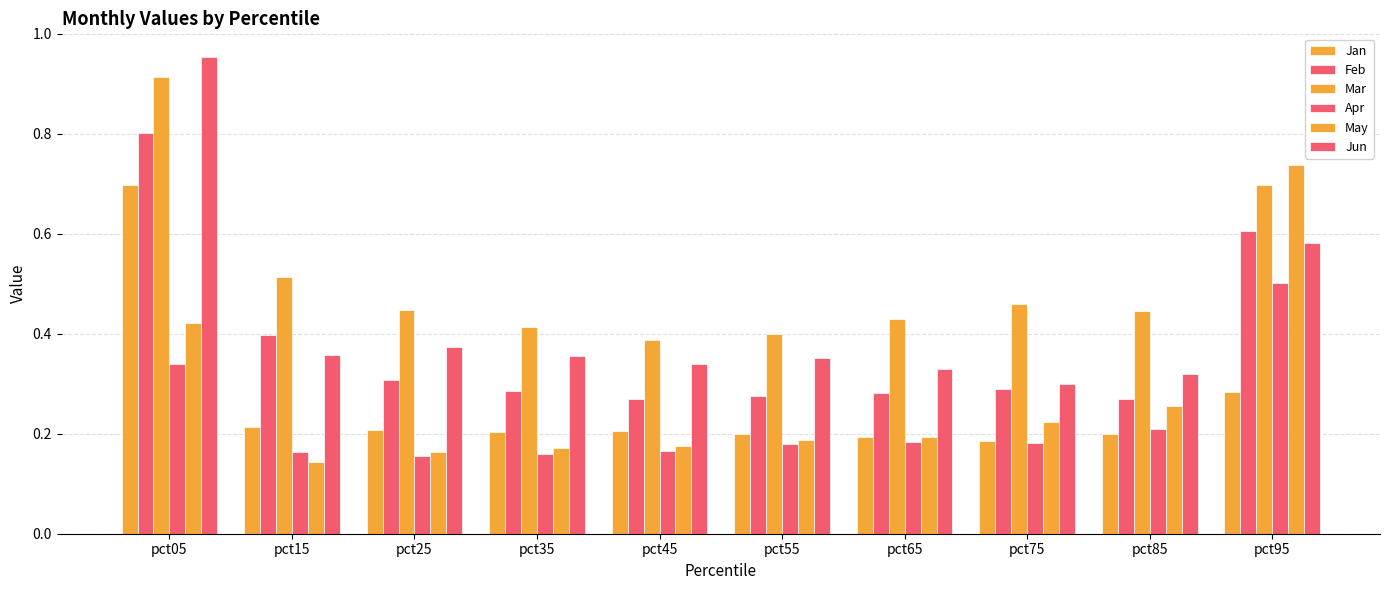

How many groups of bars are there?

10